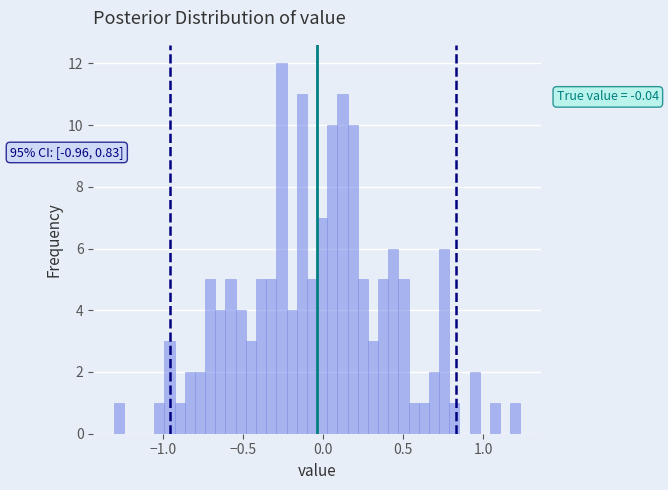

Read against the x-axis, roughly where is the centre of the tallest bar?

-0.25